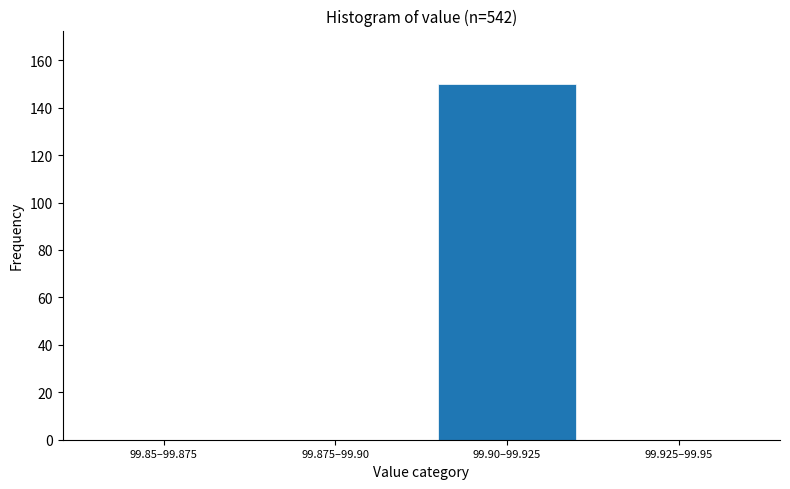

Reading left to right, transcribe all the data shown in this chart.

99.85–99.875=0	99.875–99.90=0	99.90–99.925=150	99.925–99.95=0